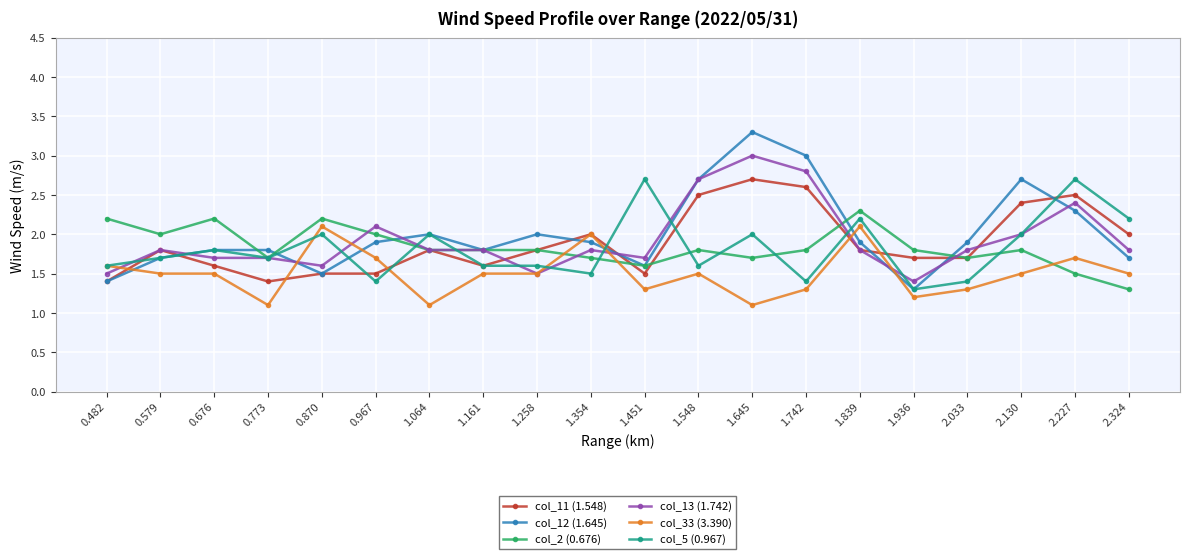

How many distinct data groups are displayed?

6